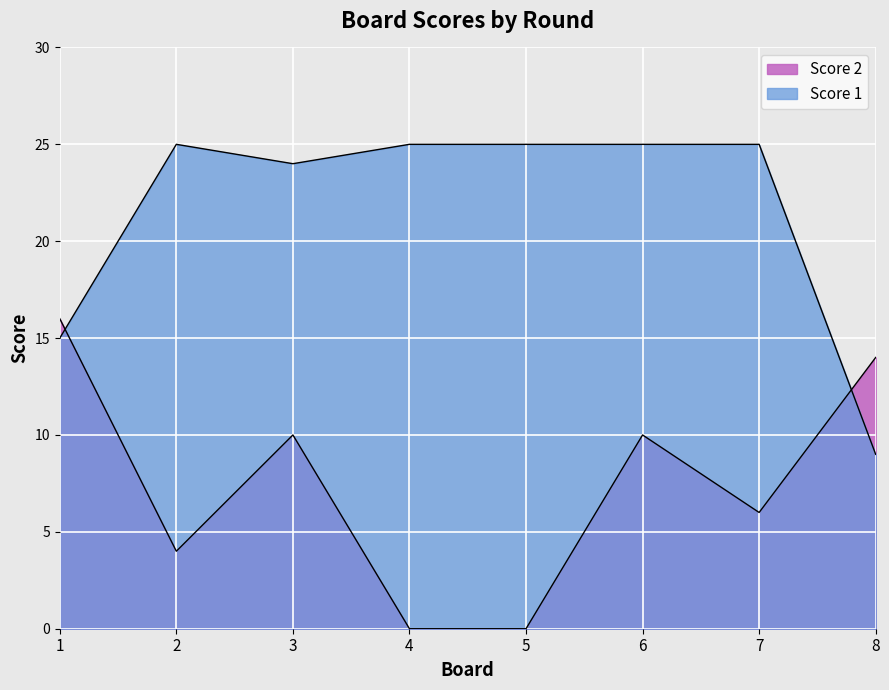

Which series ends up on top after the final intersection of Score 1 and Score 2?

Score 2